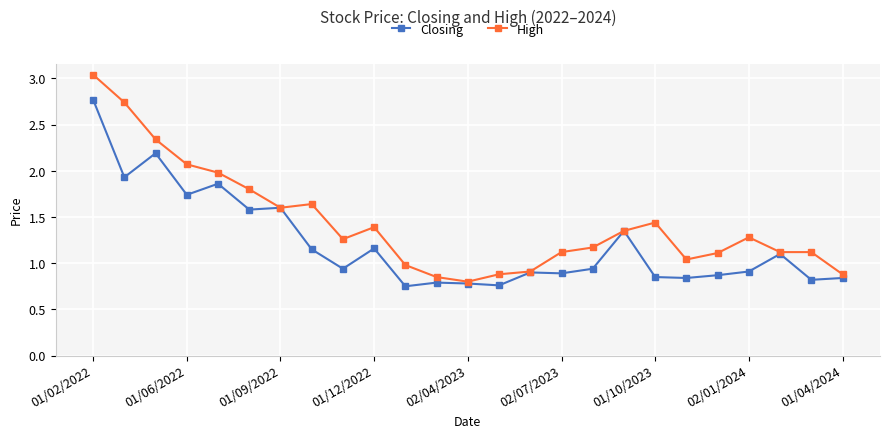

Which series has the widest spread of values?

High